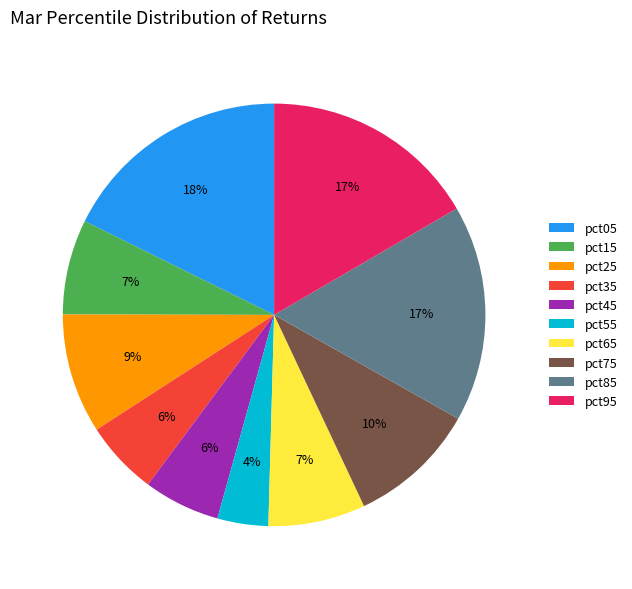

Combined, do pct75 and pct15 account for over 50%?

No